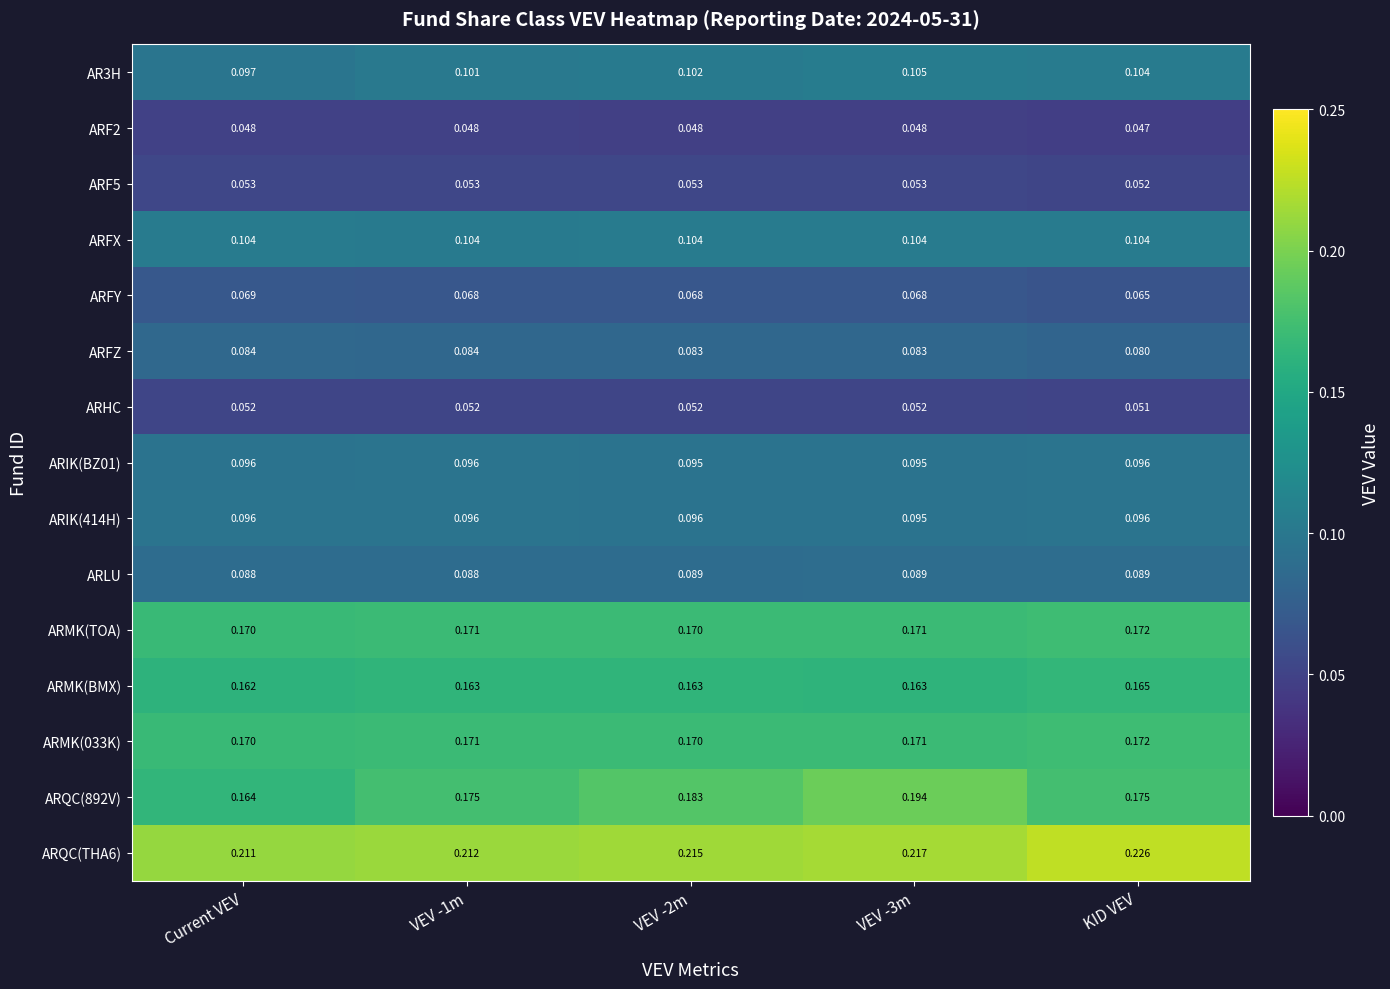

Which series has the largest total across all categories?

ARQC(THA6)